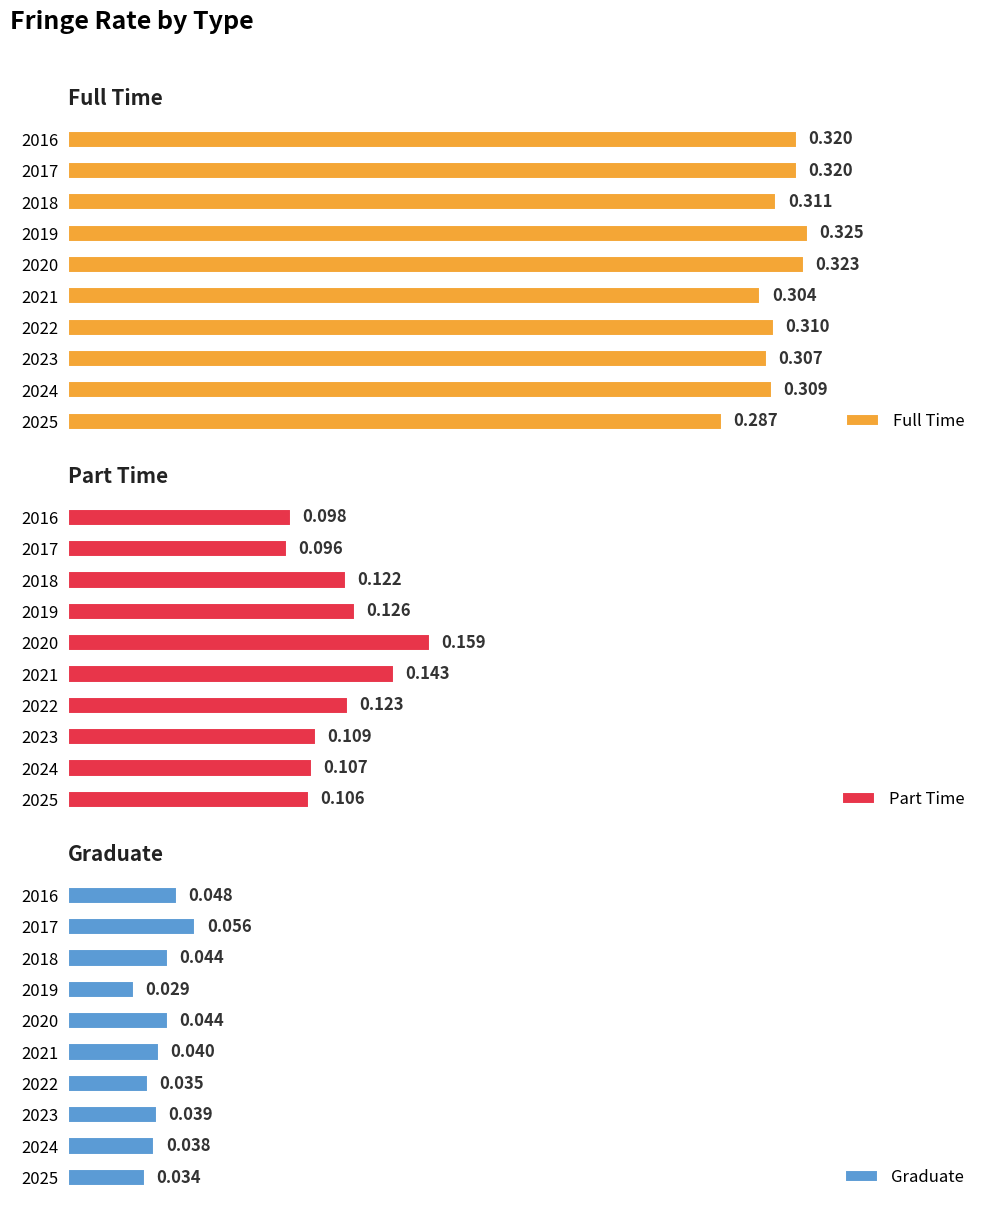

How many bars are there in each group?

3